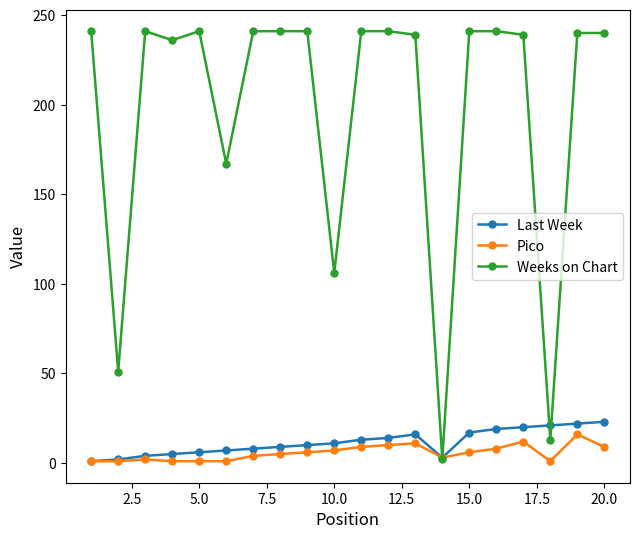

What is the difference between the maximum and minimum values in the Last Week series?

22